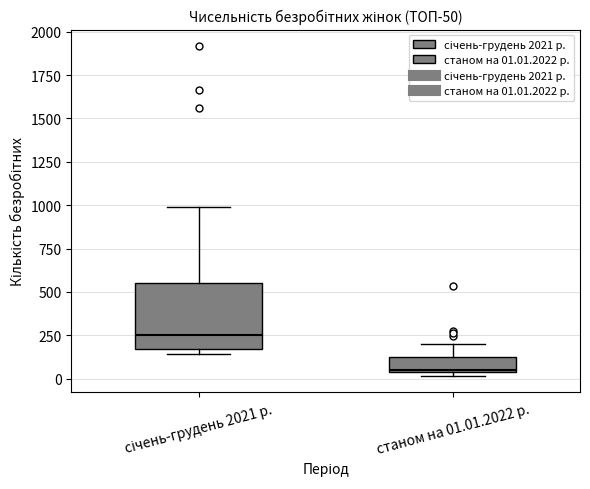

Which box's median line is the lowest?

станом на 01.01.2022 р.